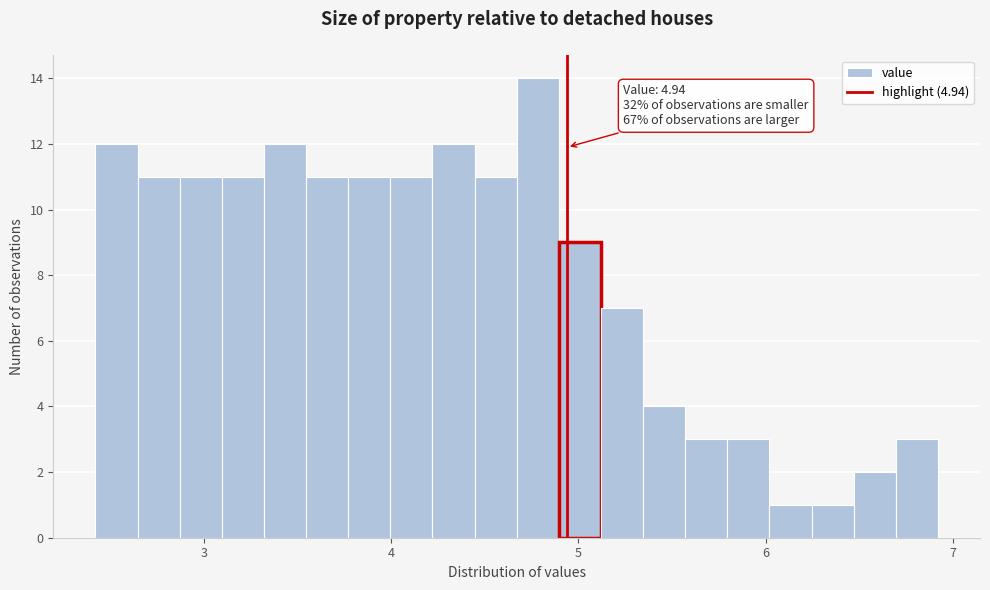

Around what value on the x-axis is the tallest bar? Give the approximate position of its centre, as read against the axis.

4.8